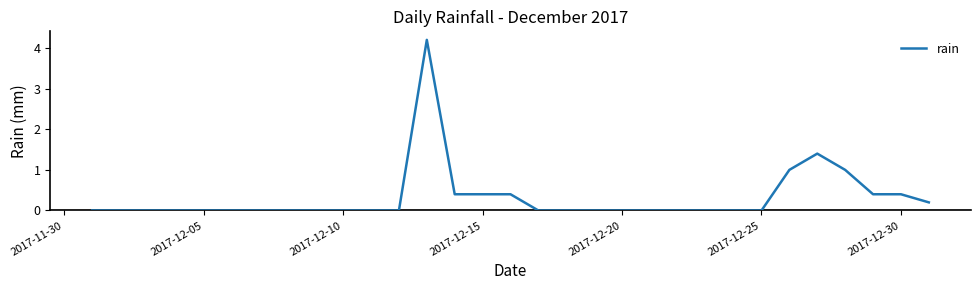

What is the difference between the maximum and minimum values?

4.2